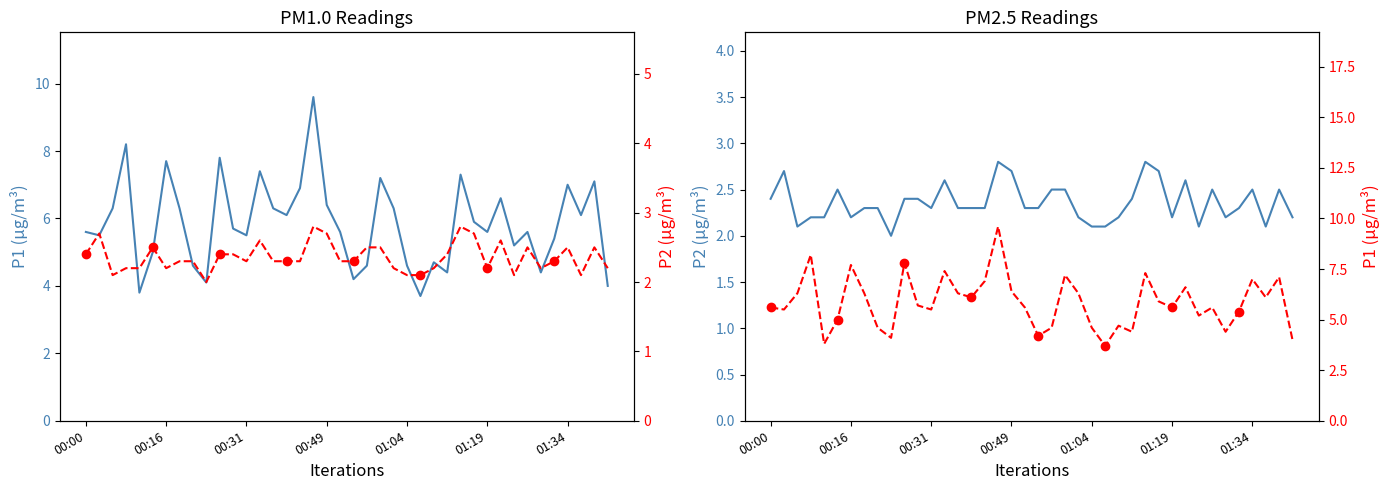

Rank the series at 21 from lowest to highest value.

P2, P1